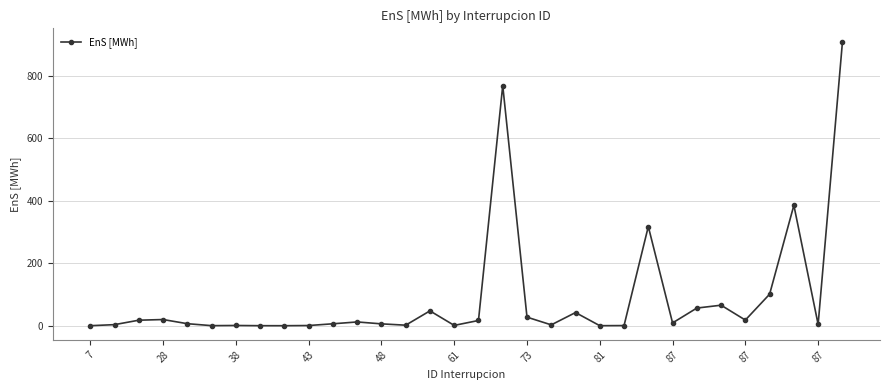

True or false: there are more than 0 points higher than both neighbors.

True